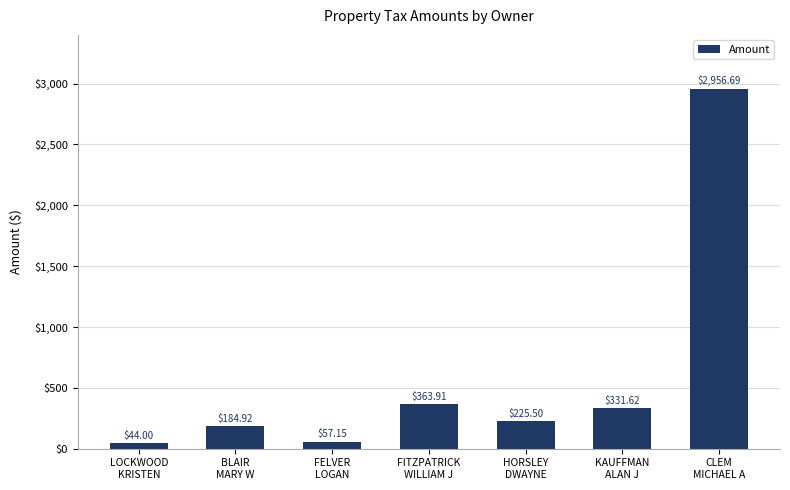

What is the sum of all values?

4163.8